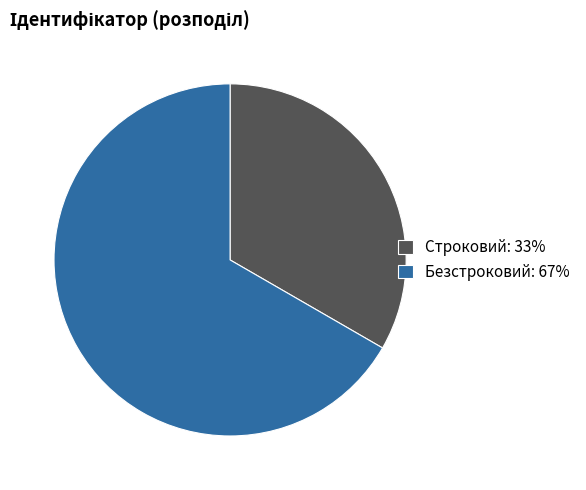

Count the number of slices in the pie.

2